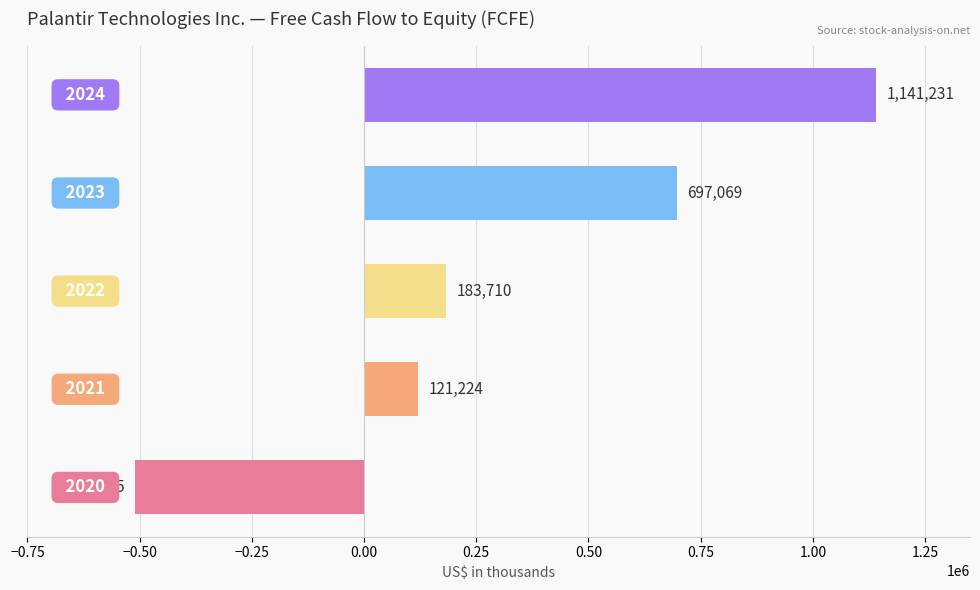

How many positive values are there?

4